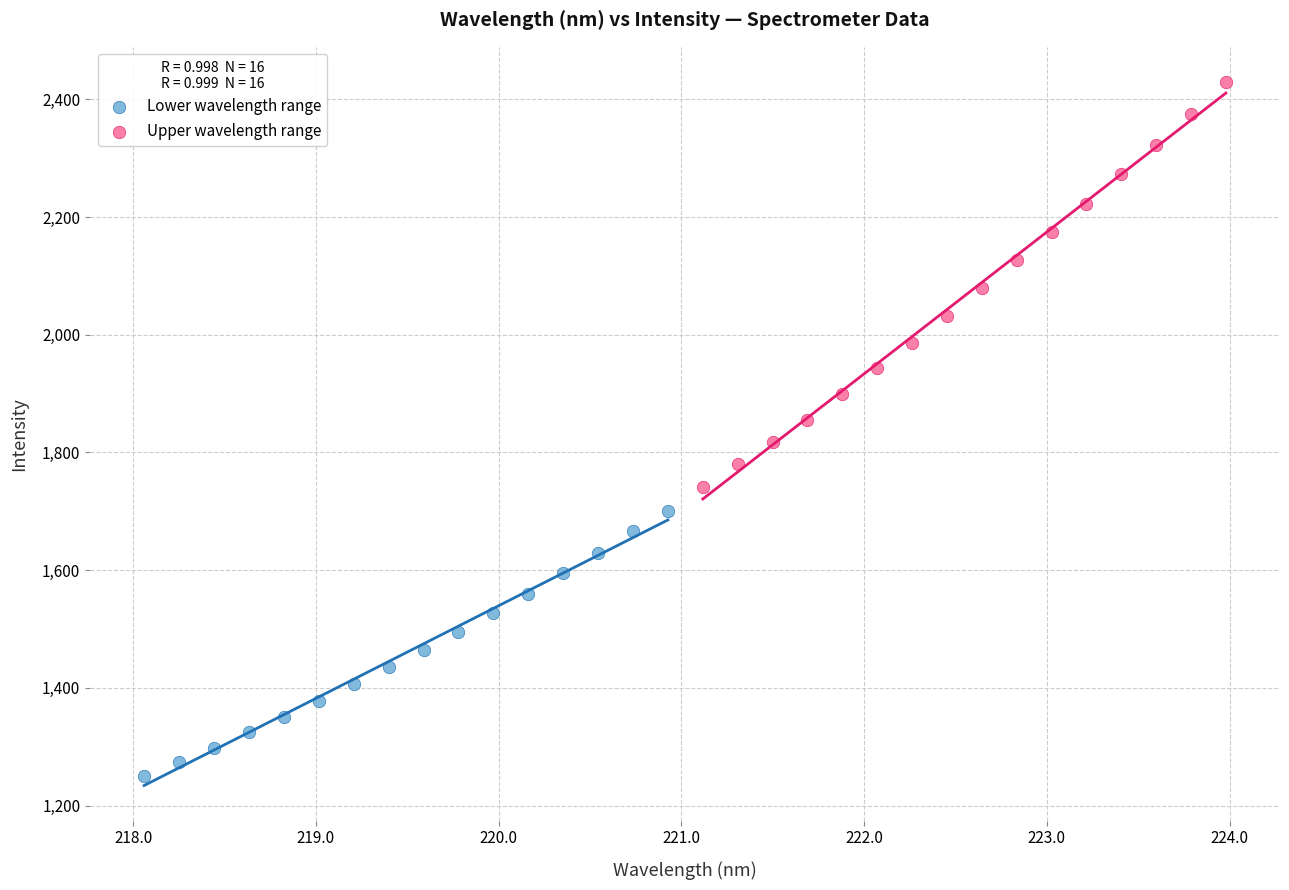

Which series reaches the maximum Y coordinate?

Upper wavelength range